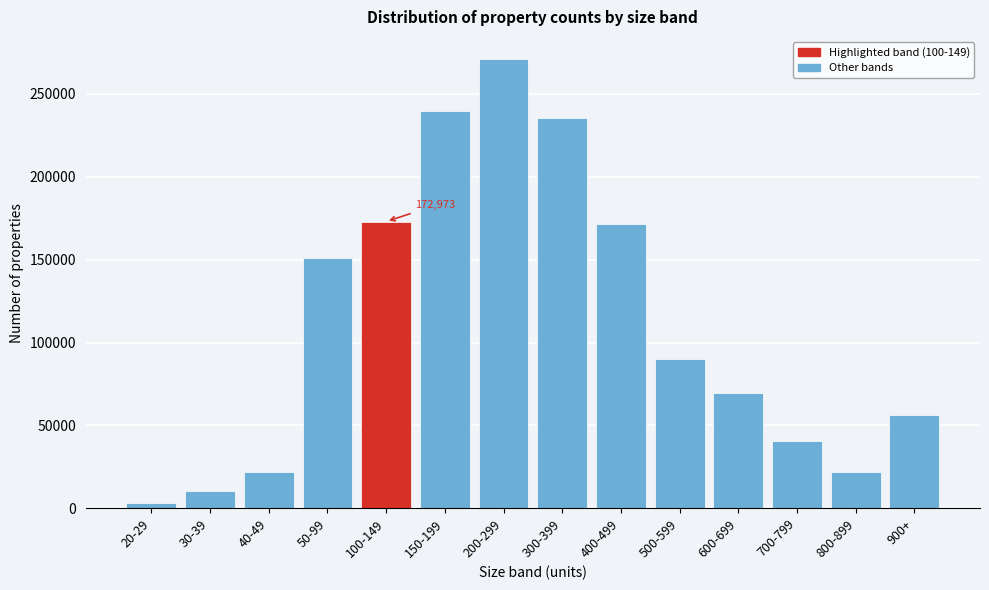

What is the difference between the maximum and minimum values?

267880